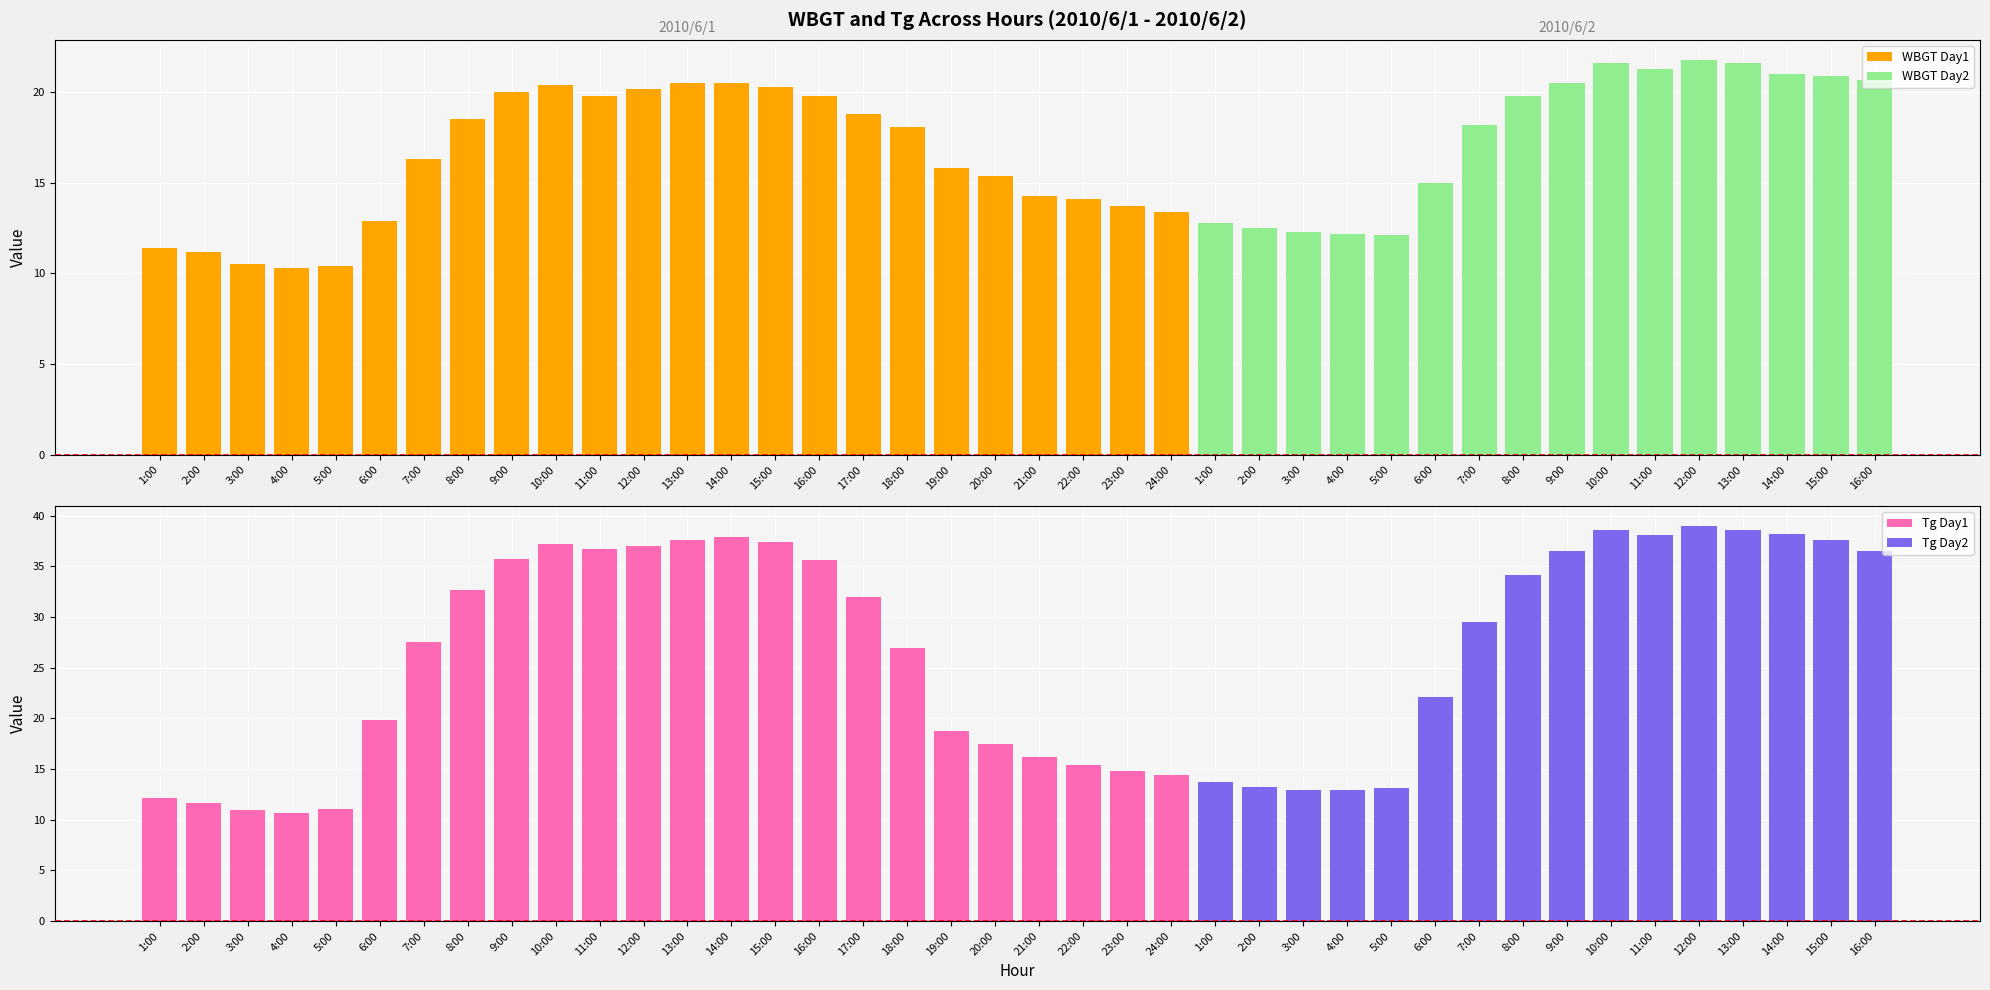

At how many categories does at least one series exceed 33?

17